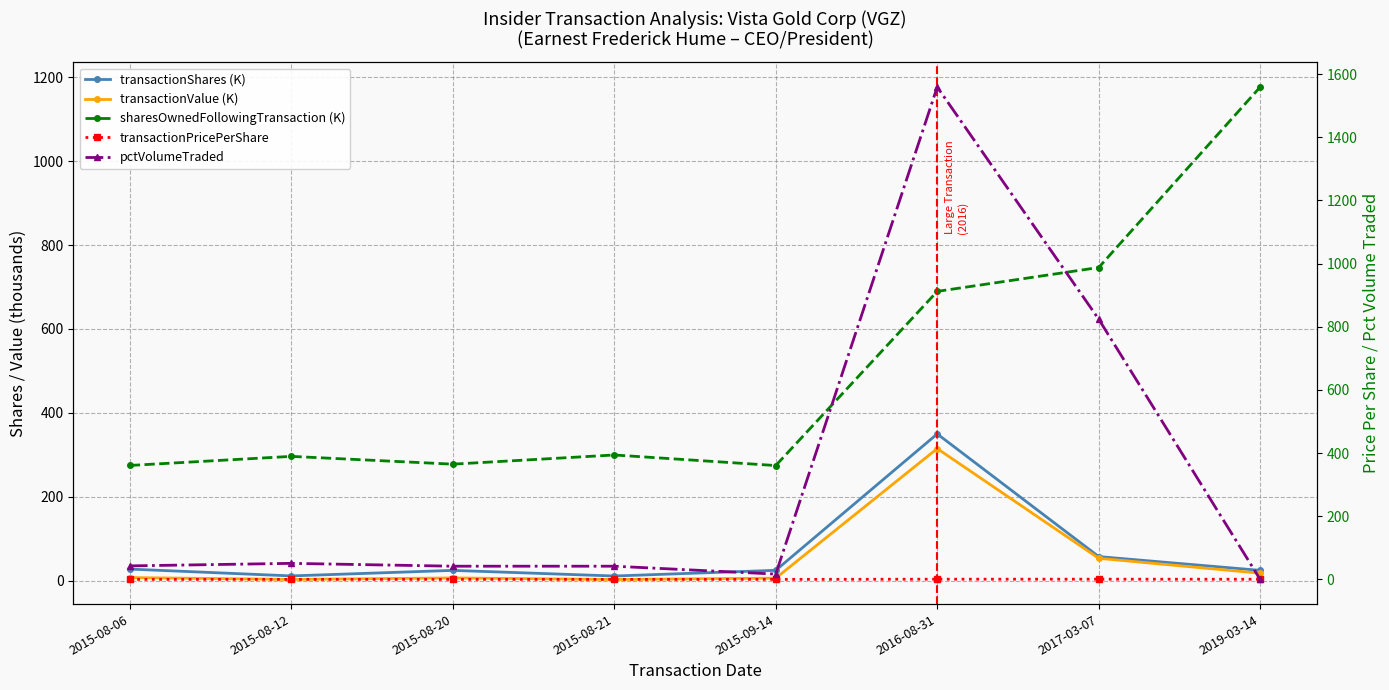

At which label does transactionValue (K) first exceed 7?

2015-08-06